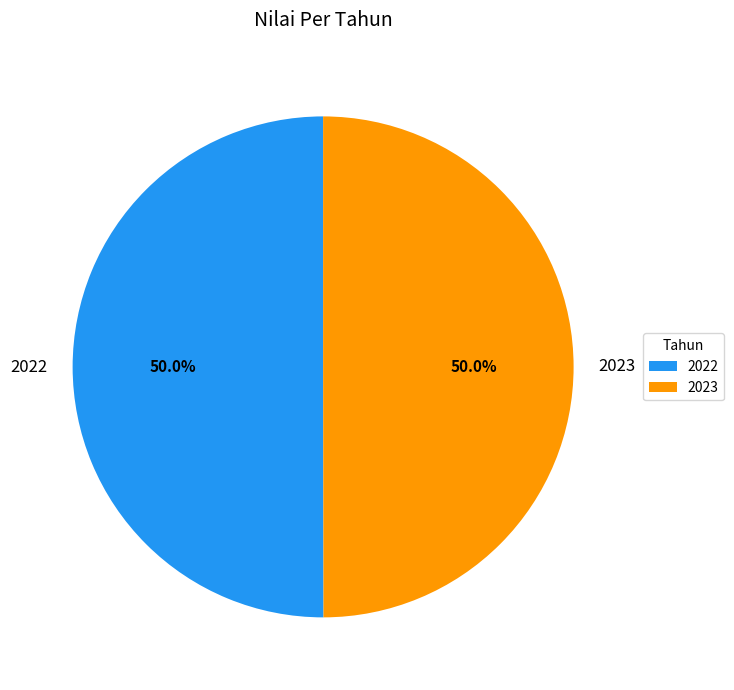

Approximately how many times larger is the value at 2022 compared to 2023?

1.0